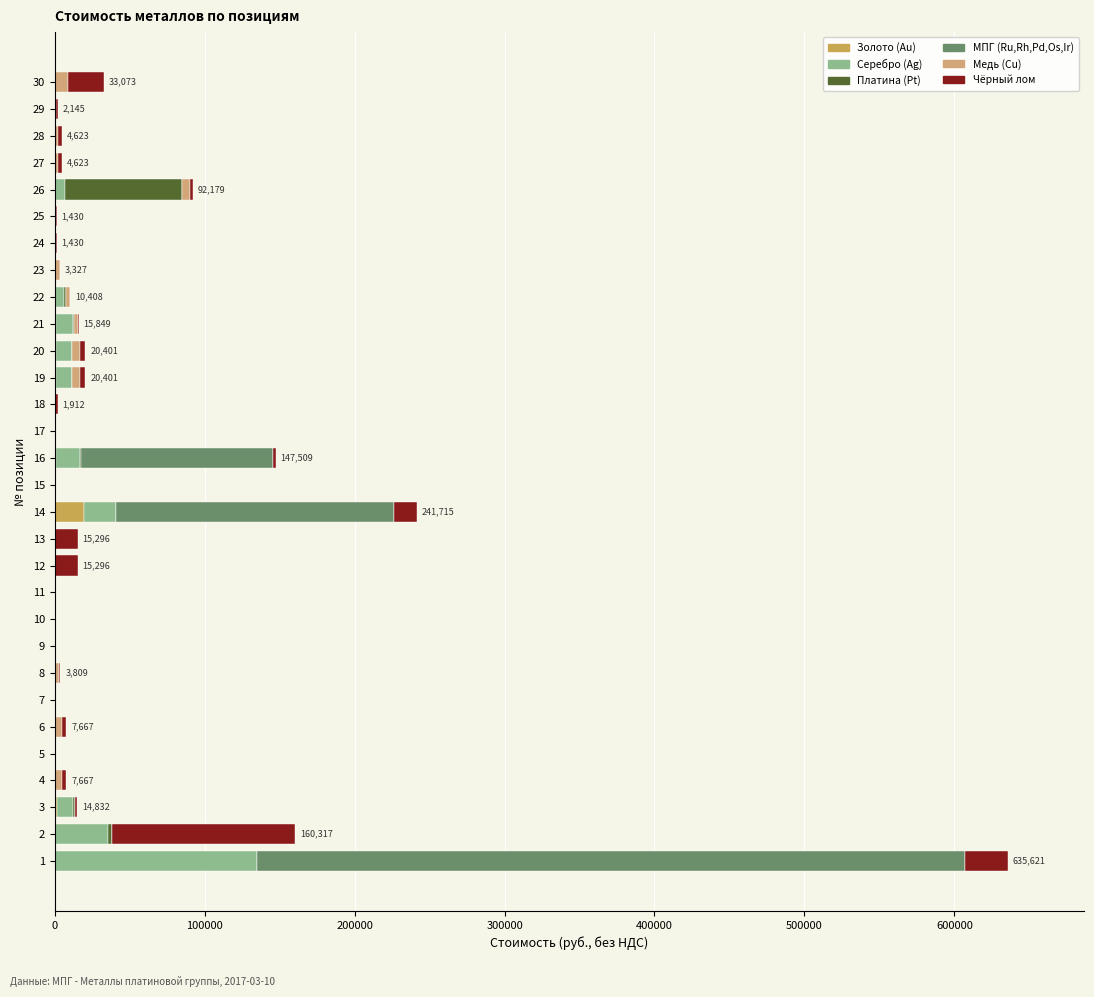

How many distinct data groups are displayed?

6